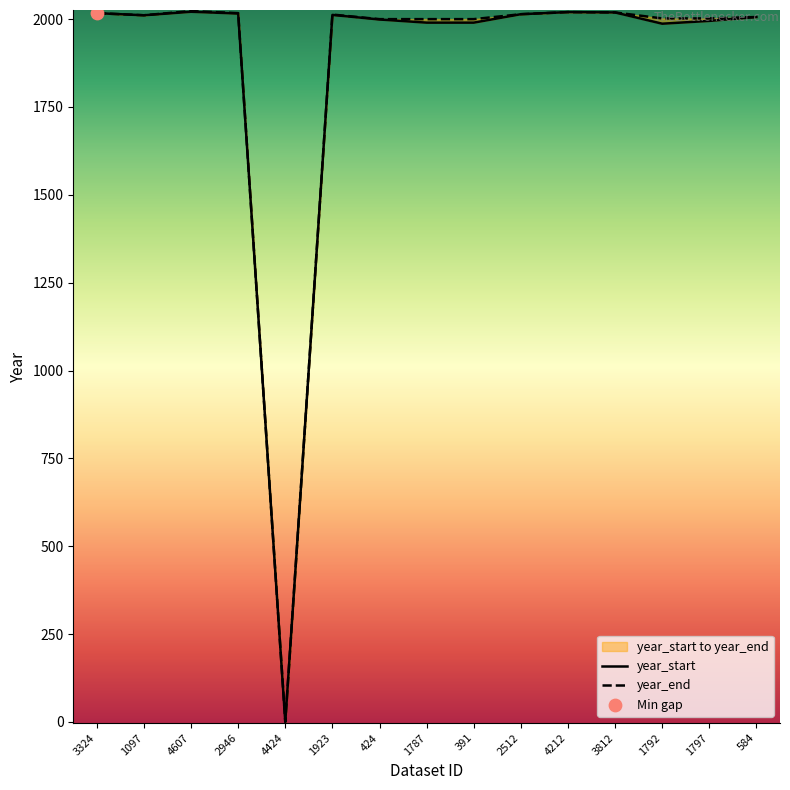

What is the total value across all series at 3324?

4034